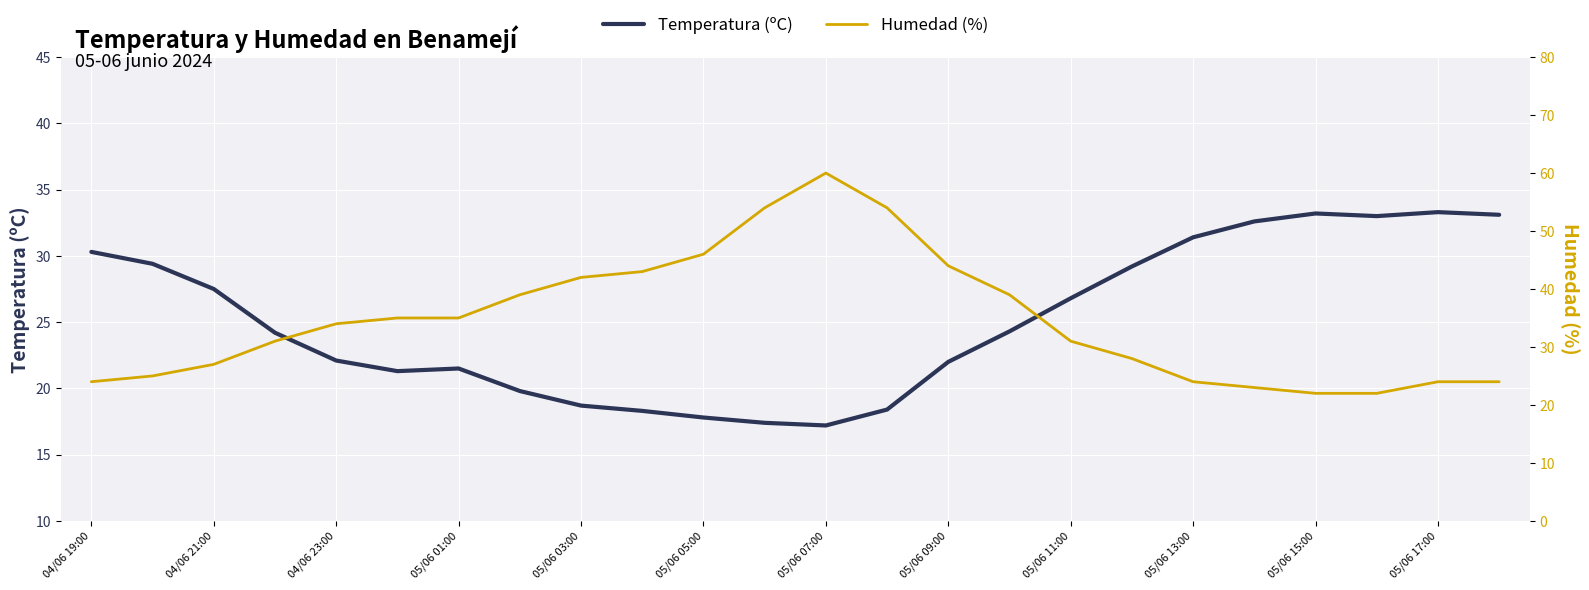

What is the difference between the maximum and minimum values in the Temperatura (ºC) series?

16.1